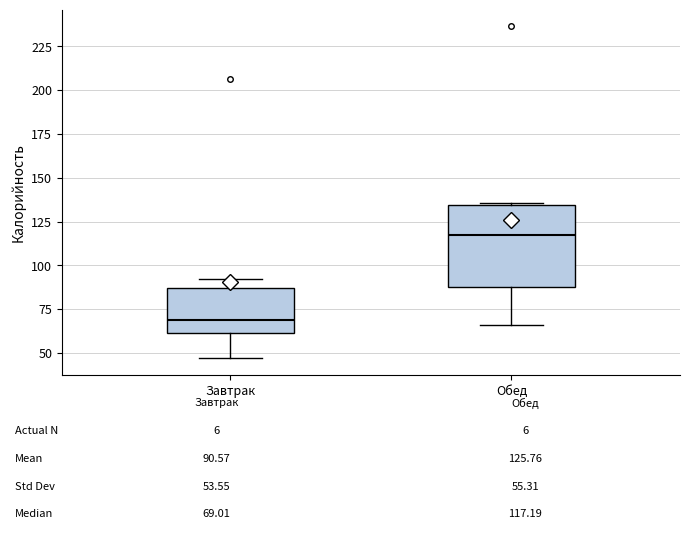

Which box has the lowest median line?

Завтрак